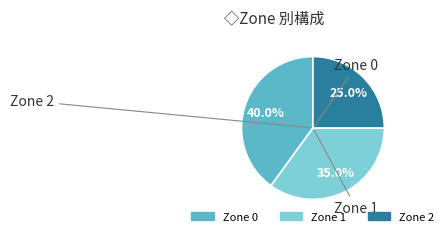

Does any single category account for the majority?

No